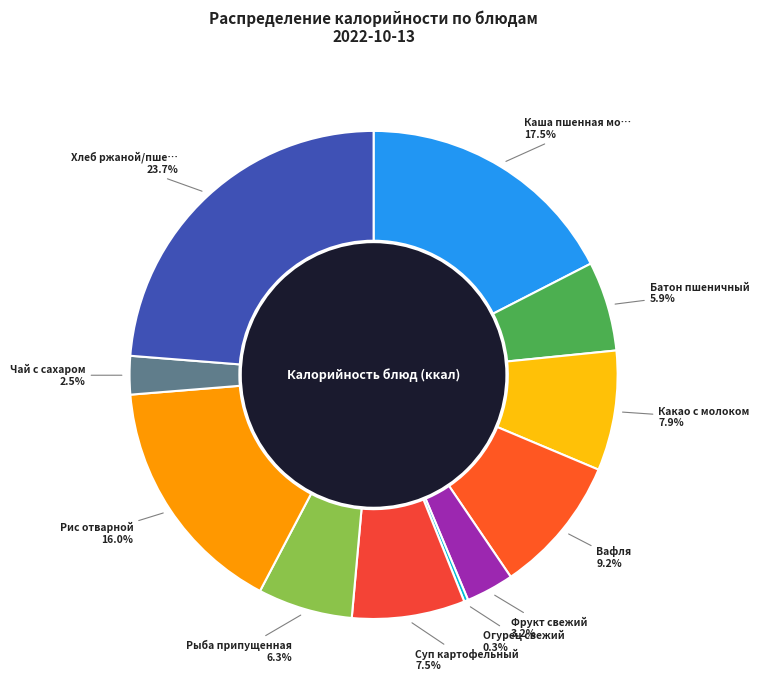

To the nearest percent, what is the difference between the largest and smallest slice percentages?

23%